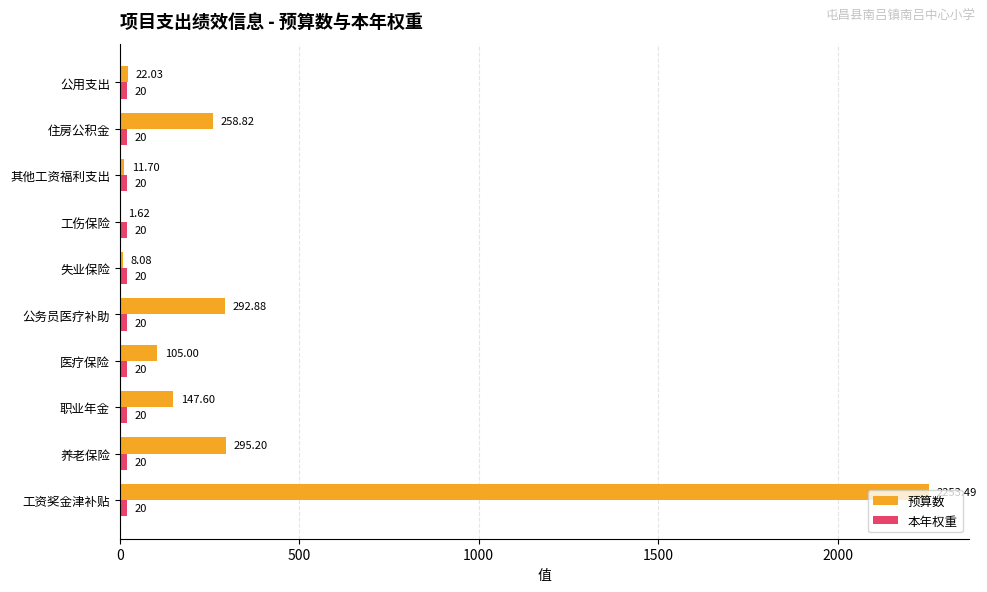

At which label does 预算数 reach its peak?

工资奖金津补贴